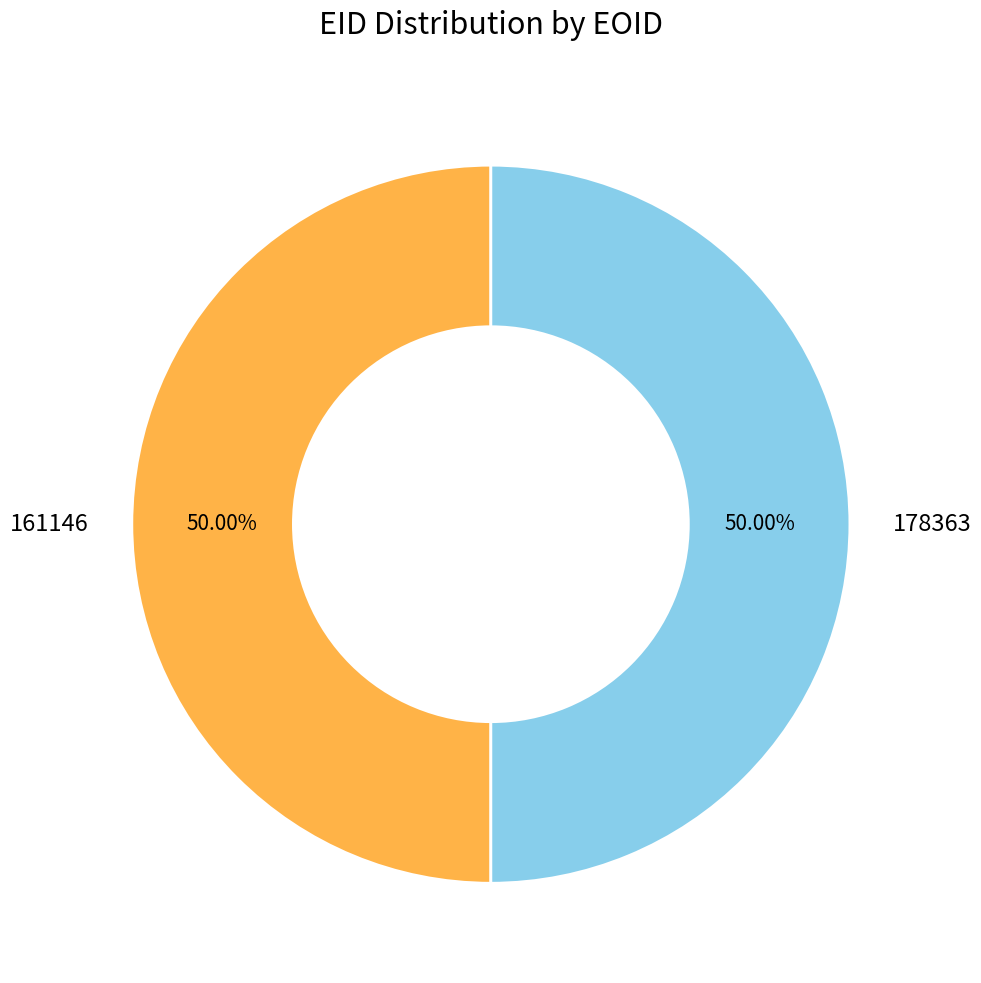

The 161146 slice represents 56% of the pie. True or false?

False